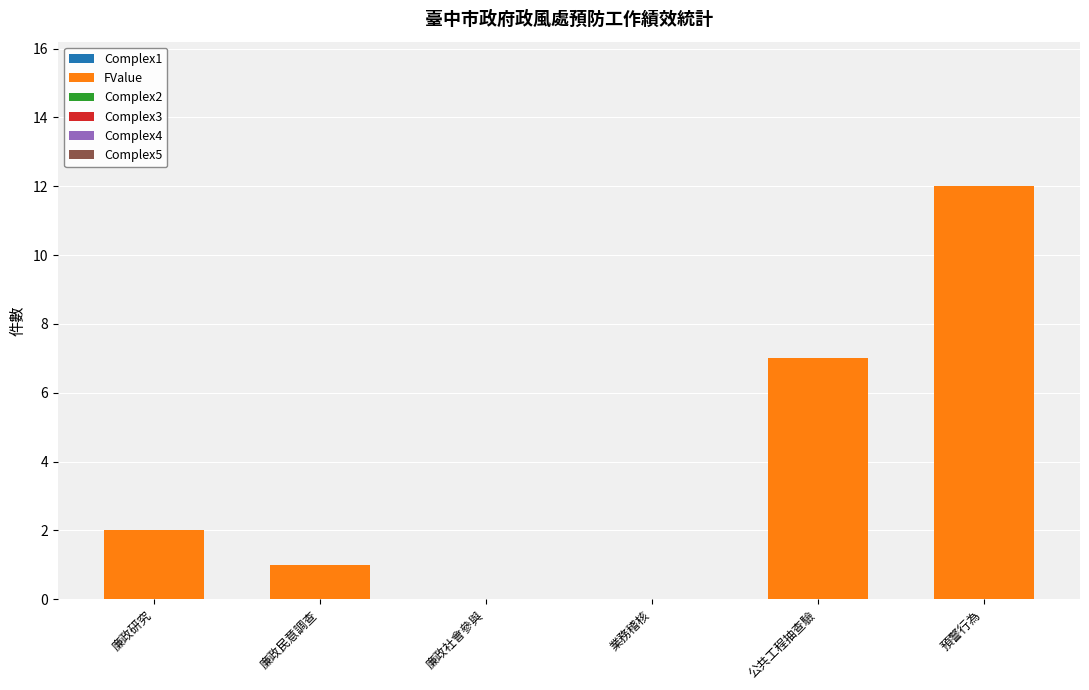

Between 廉政民意調查 and 公共工程抽查驗, which is larger?

公共工程抽查驗